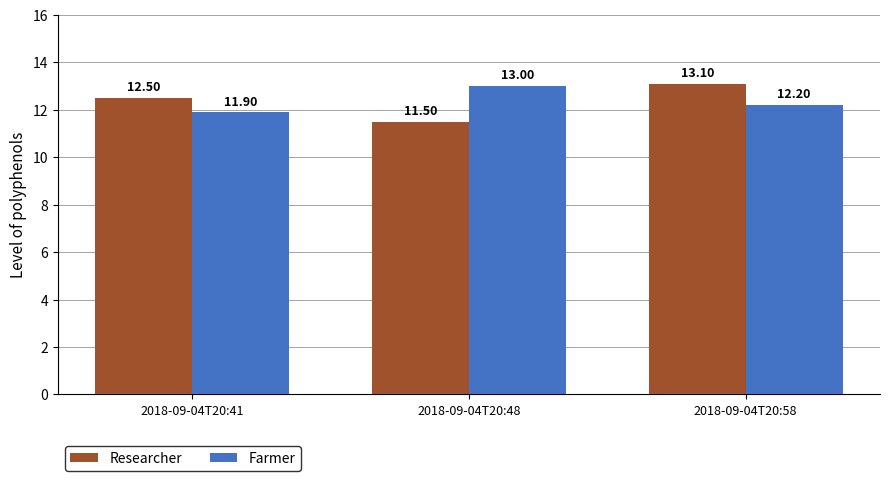

What is the value of the Researcher bar at the 1st from the left?

12.5